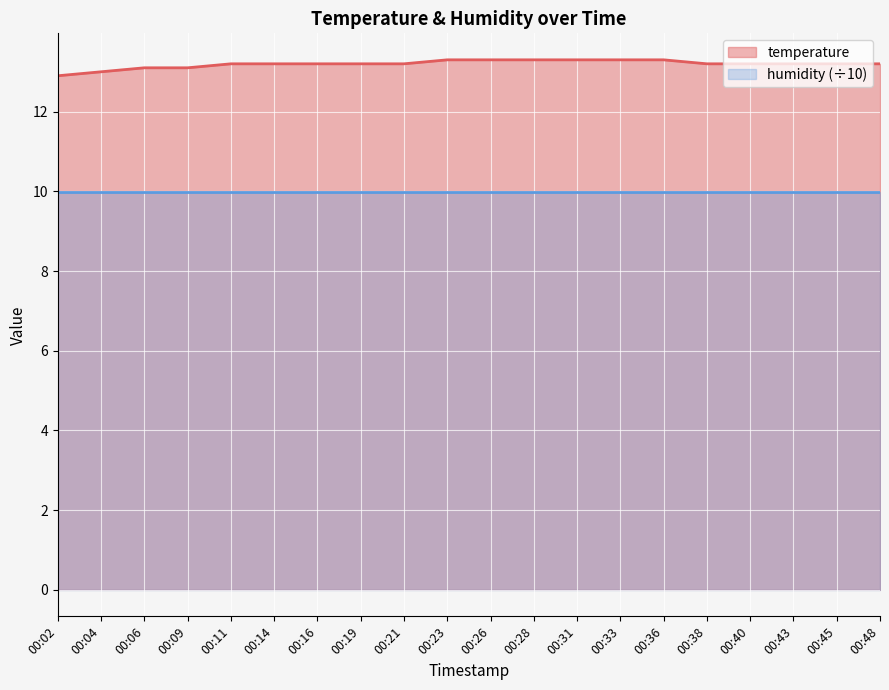

True or false: there are more than 2 points higher than both neighbors.

False